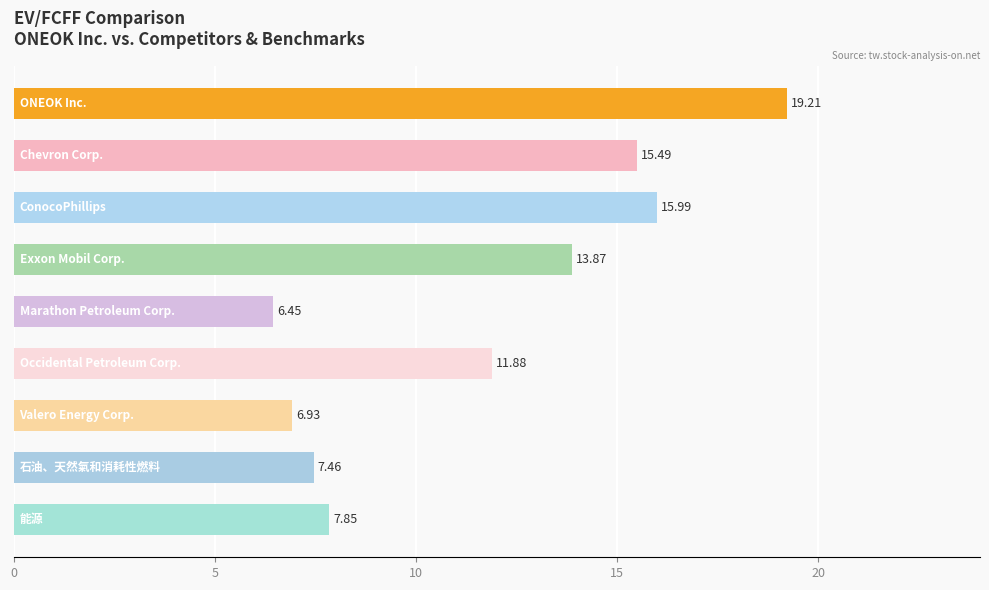

What is the difference between the second highest and minimum values?

9.5